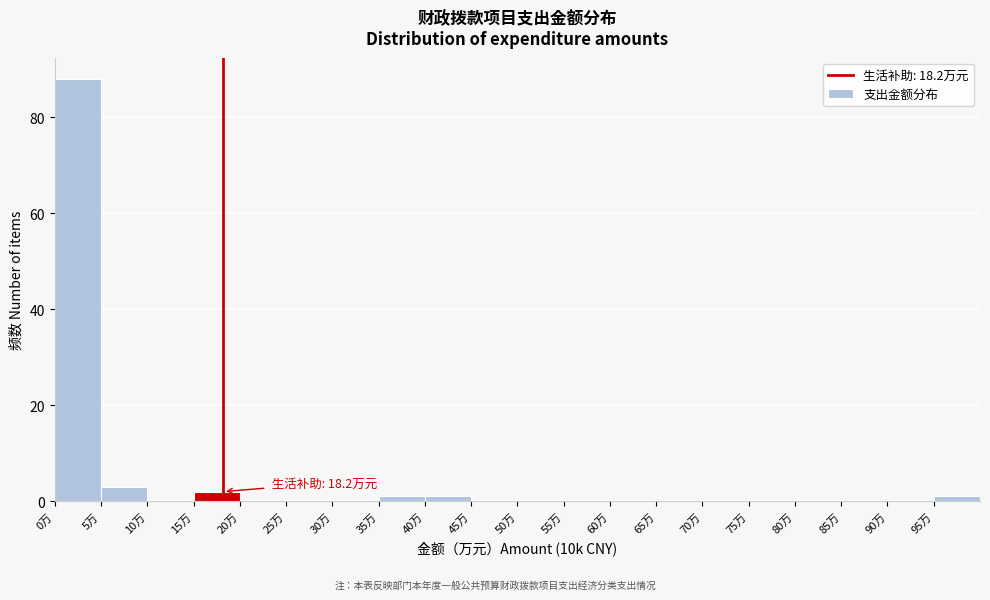

Over which range of the x-axis is the bar tallest?

0 to 5